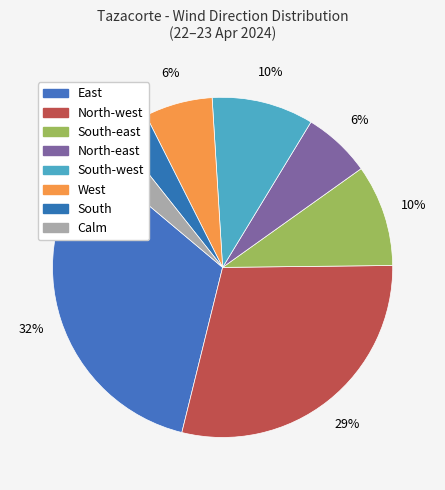

How many slices are in this pie chart?

8